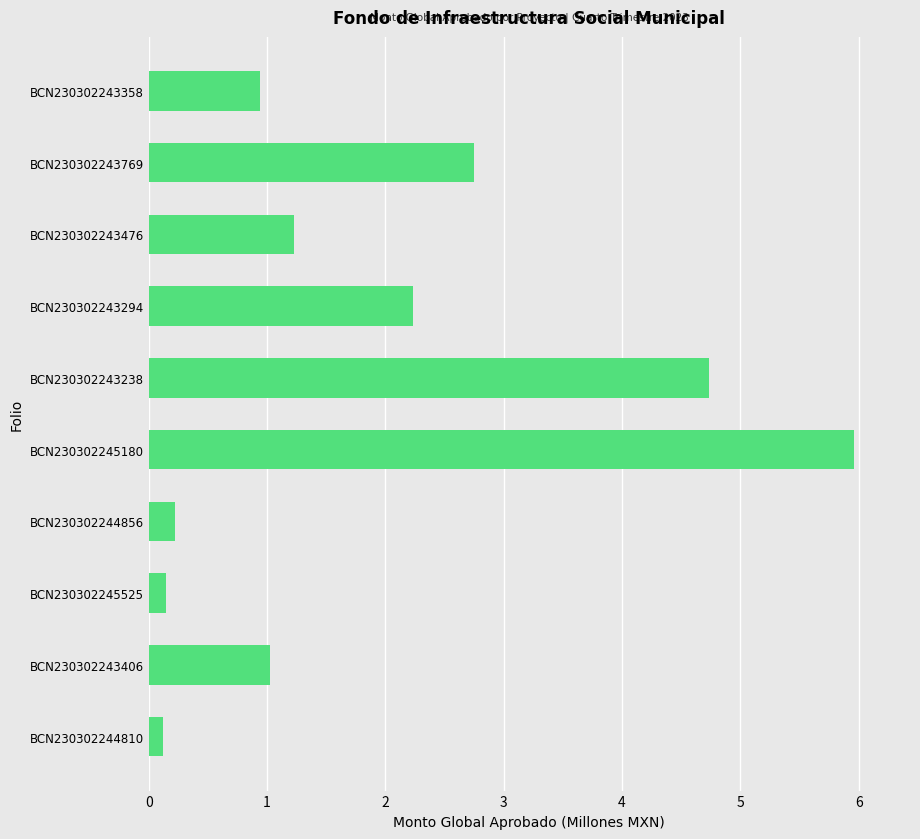

Does the chart contain stacked bars?

No